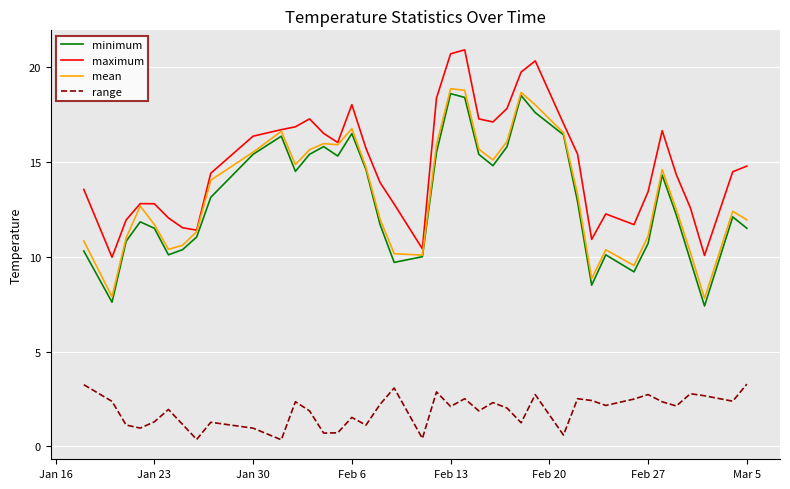

How many categories are shown in the chart?

40